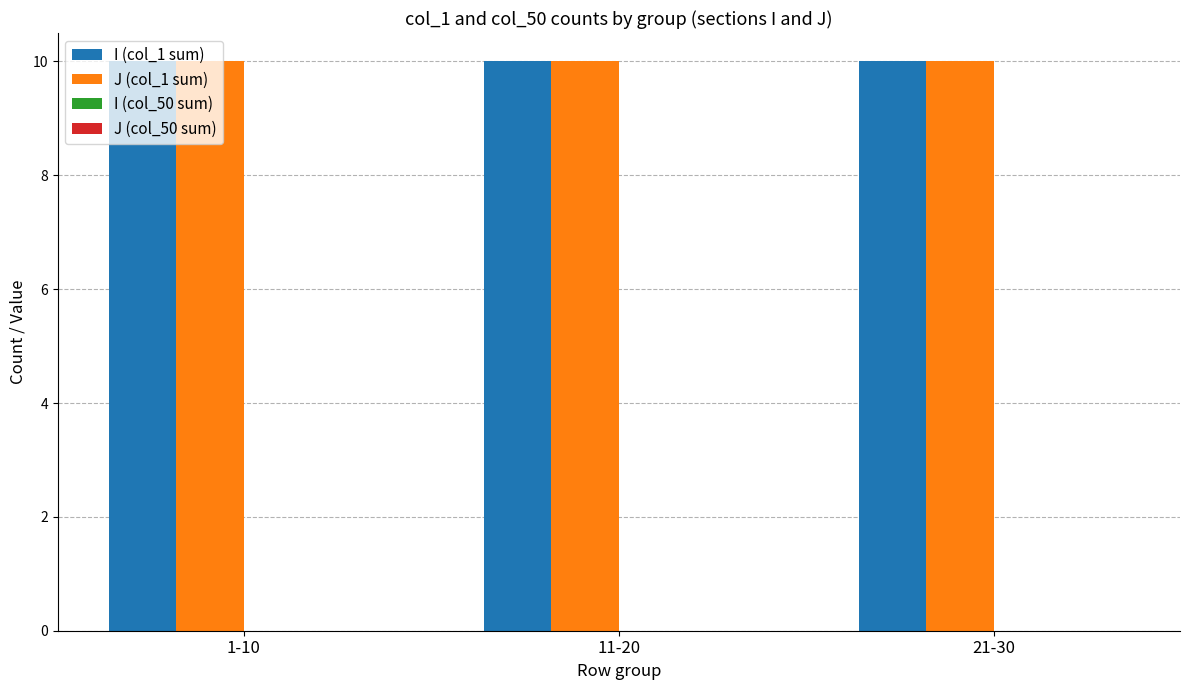

What is the label of the 3rd bar from the left?

21-30